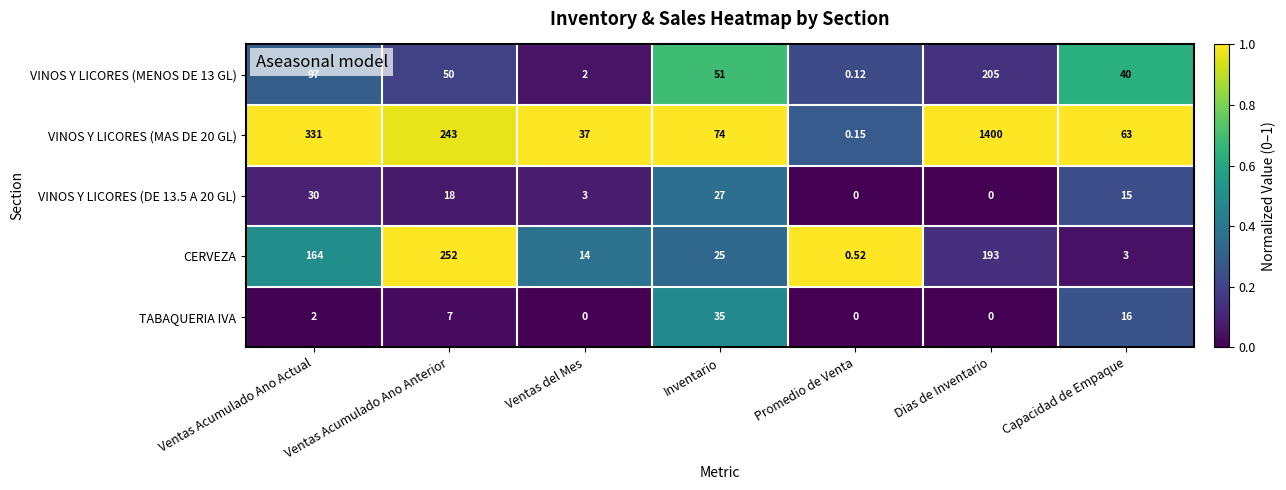

Is the value of TABAQUERIA IVA at Ventas del Mes greater than the value of CERVEZA at Capacidad de Empaque?

No